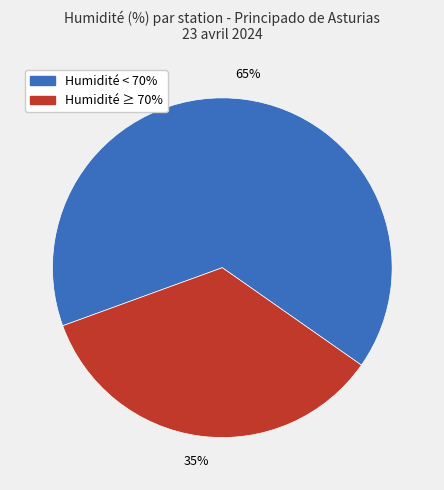

To the nearest percent, what is the average slice percentage?

50%